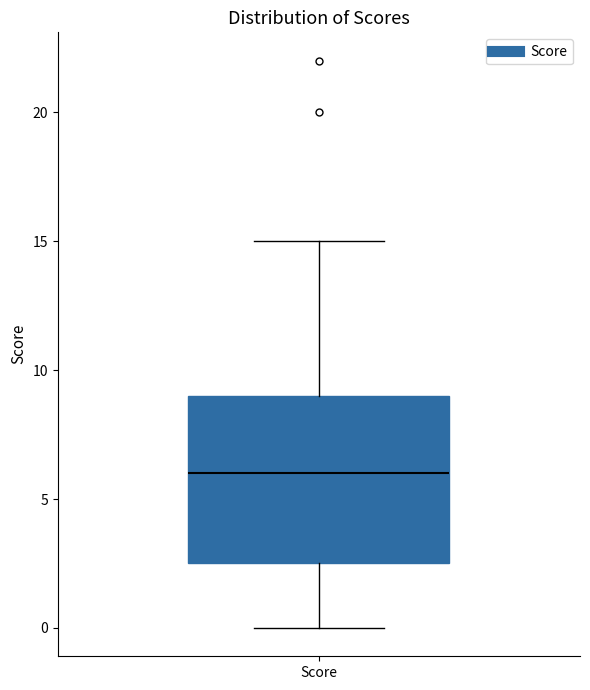

Where is the lower edge of the box for Score on the y-axis? The values are not printed on the chart, so give them approximately, as read against the axis.

2.5